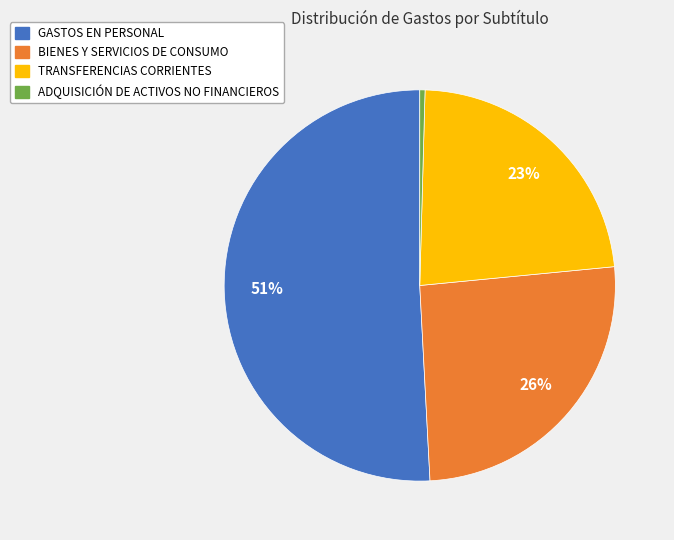

Do TRANSFERENCIAS CORRIENTES and BIENES Y SERVICIOS DE CONSUMO together represent more than half of the pie?

No